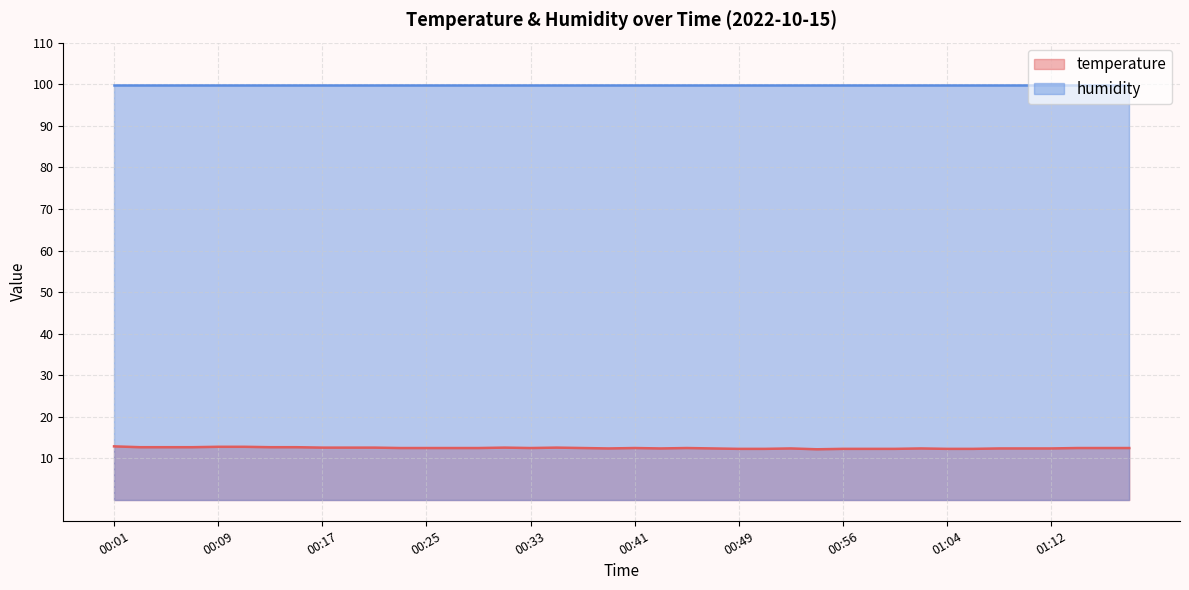

Reading left to right, what are all the values shown in this chart?

00:01=12.9	00:03=12.7	00:06=12.7	00:07=12.7	00:09=12.8	00:11=12.8	00:13=12.7	00:15=12.7	00:17=12.6	00:19=12.6	00:21=12.6	00:23=12.5	00:25=12.5	00:27=12.5	00:29=12.5	00:31=12.6	00:33=12.5	00:35=12.6	00:37=12.5	00:39=12.4	00:41=12.5	00:43=12.4	00:45=12.5	00:47=12.4	00:49=12.3	00:51=12.3	00:52=12.4	00:54=12.2	00:56=12.3	00:58=12.3	01:00=12.3	01:02=12.4	01:04=12.3	01:06=12.3	01:08=12.4	01:10=12.4	01:12=12.4	01:14=12.5	01:16=12.5	01:18=12.5